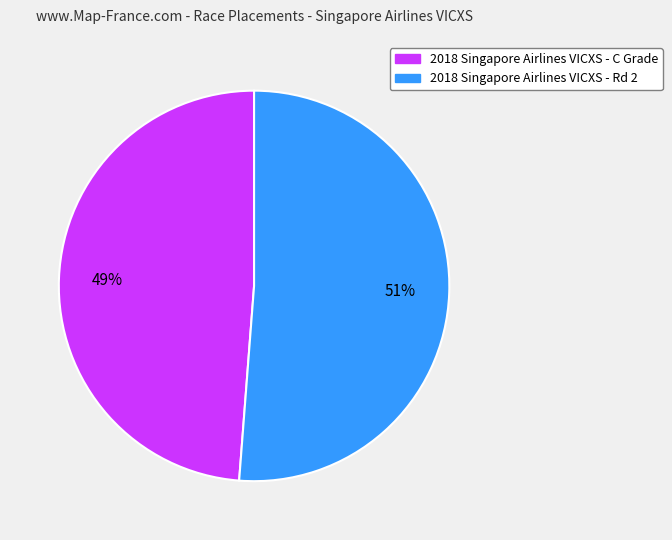

Is the sum of 2018 Singapore Airlines VICXS - C Grade and 2018 Singapore Airlines VICXS - Rd 2 greater than half?

Yes